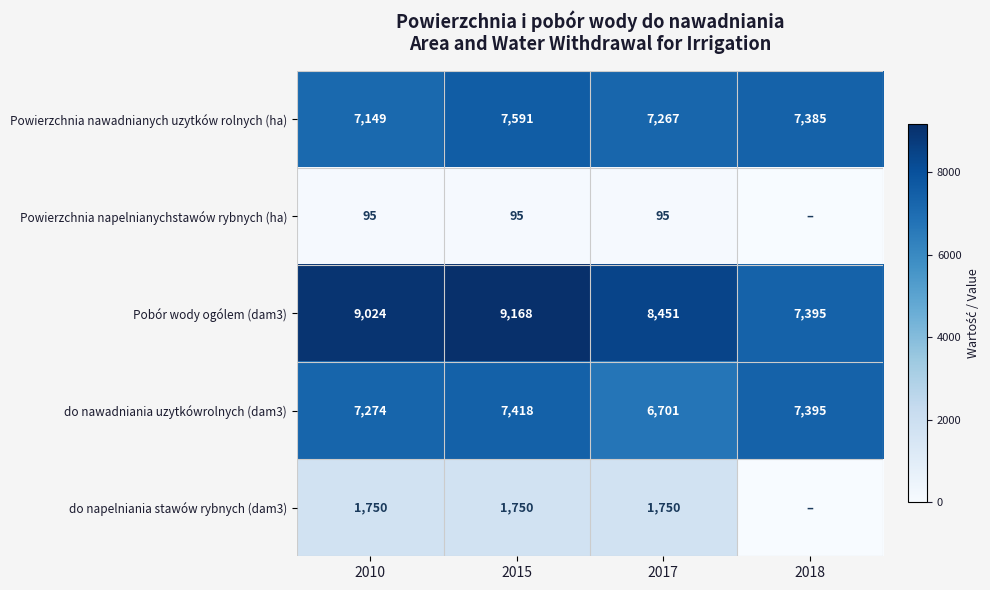

What is the average value of the Pobór wody ogólem (dam3) series?

8510